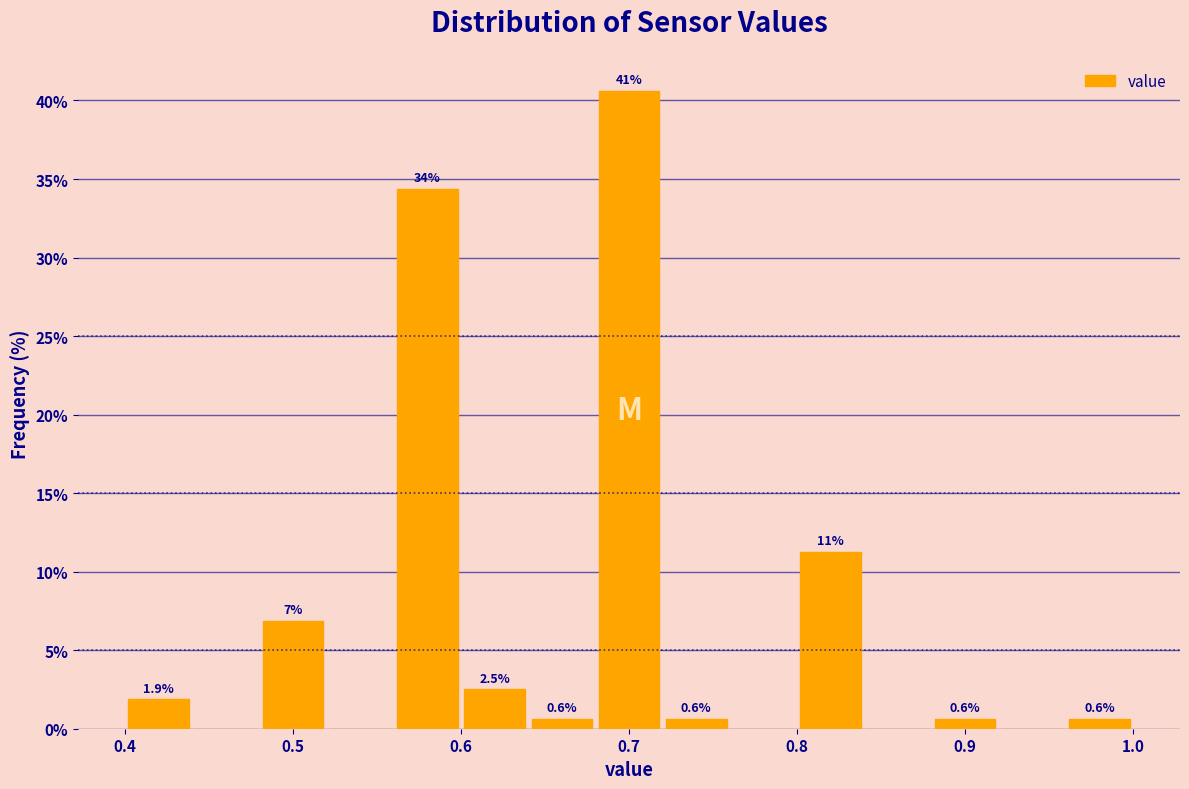

Over which range of the x-axis is the bar tallest?

0.68 to 0.72